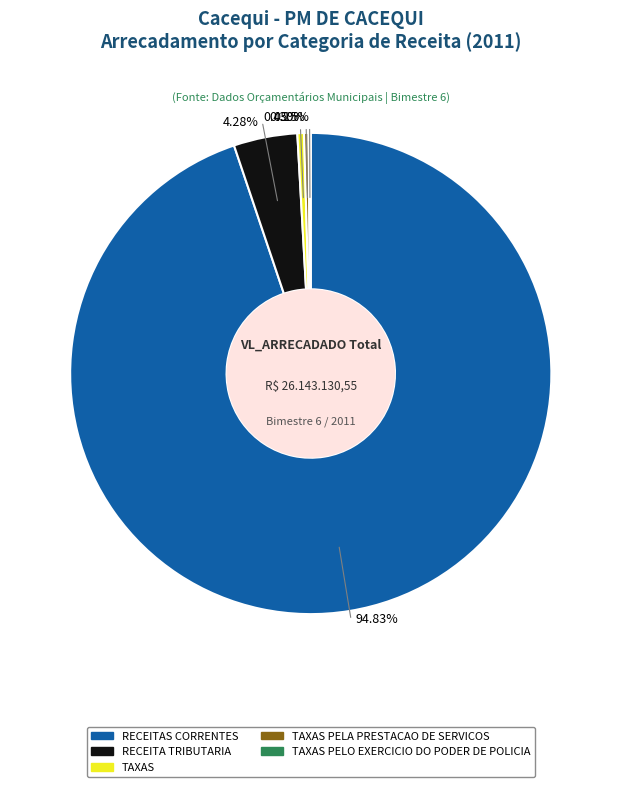

Approximately how many times larger is the value at RECEITAS CORRENTES compared to RECEITA TRIBUTARIA?

22.2